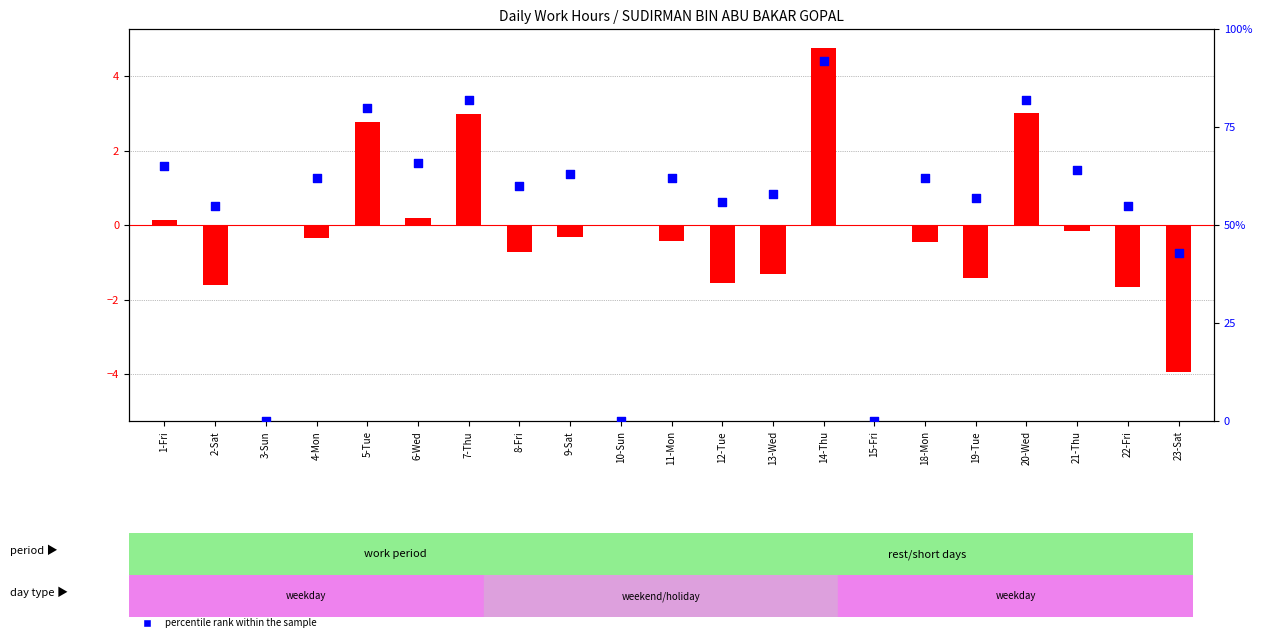

Which series contains the lowest Y value?

transformed count